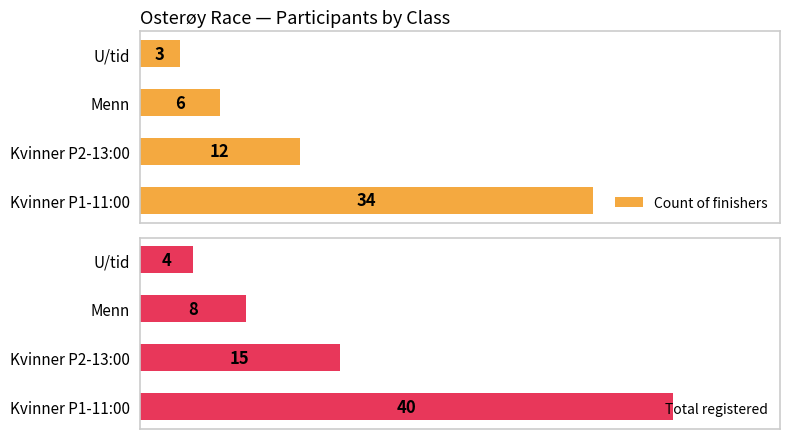

Reading left to right, what are all the values shown in this chart?

Count of finishers: 34	12	6	3
Total registered: 40	15	8	4